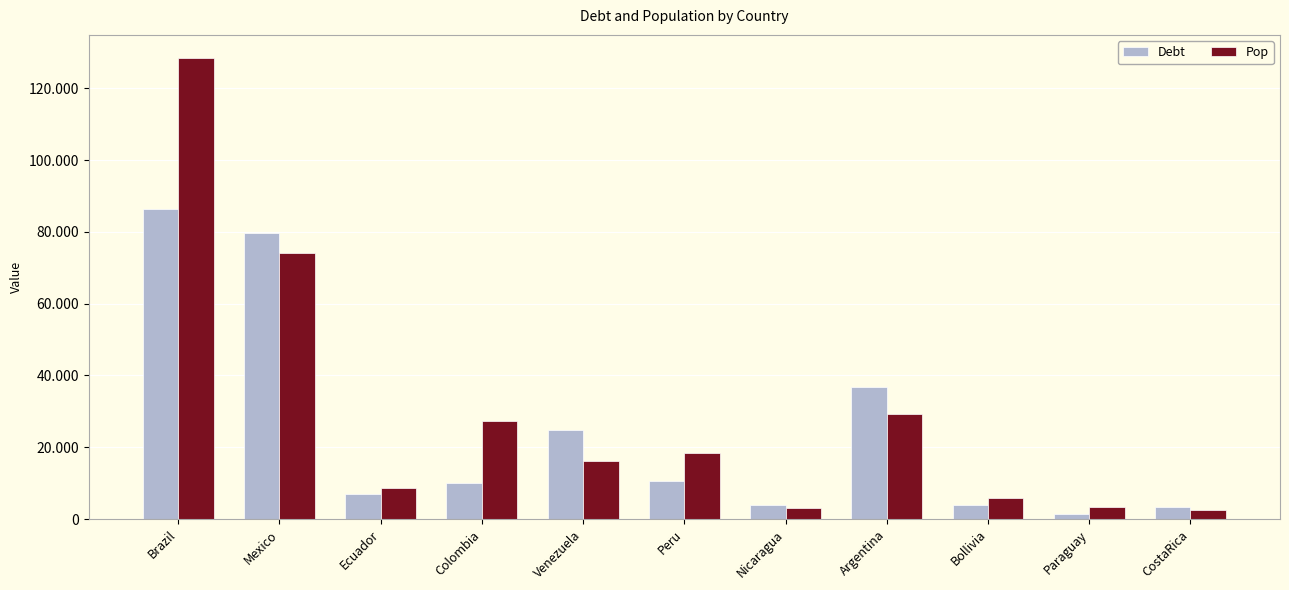

Are the bars horizontal?

No